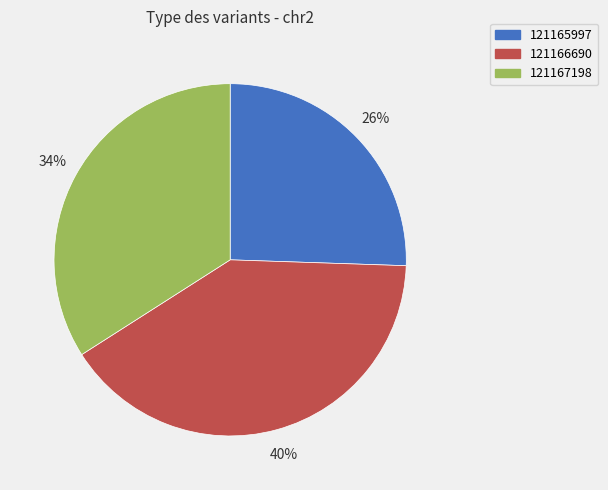

True or false: 121166690 accounts for 40% of the total.

True